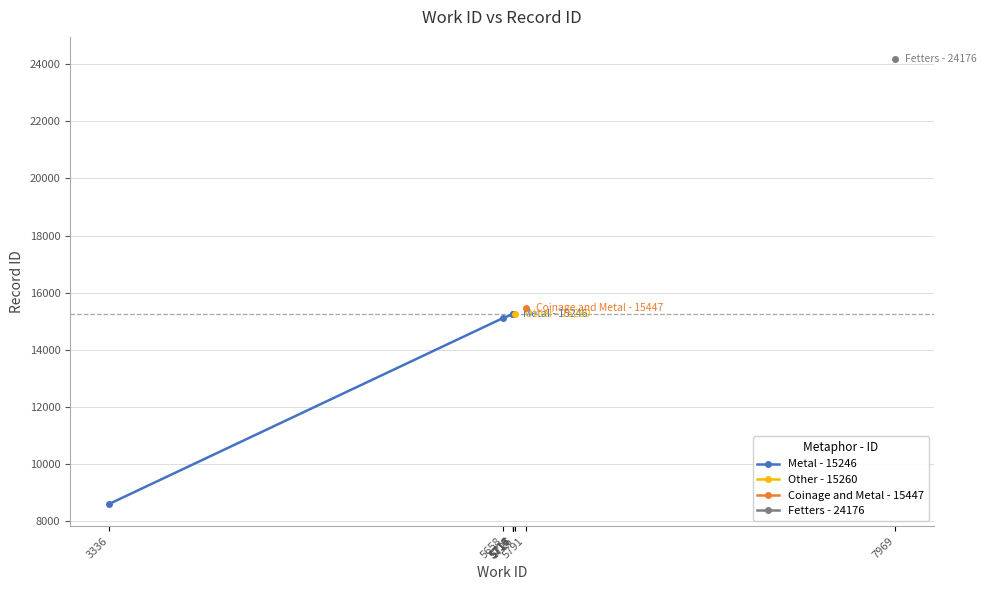

What is the difference between the second highest and second lowest values?

131